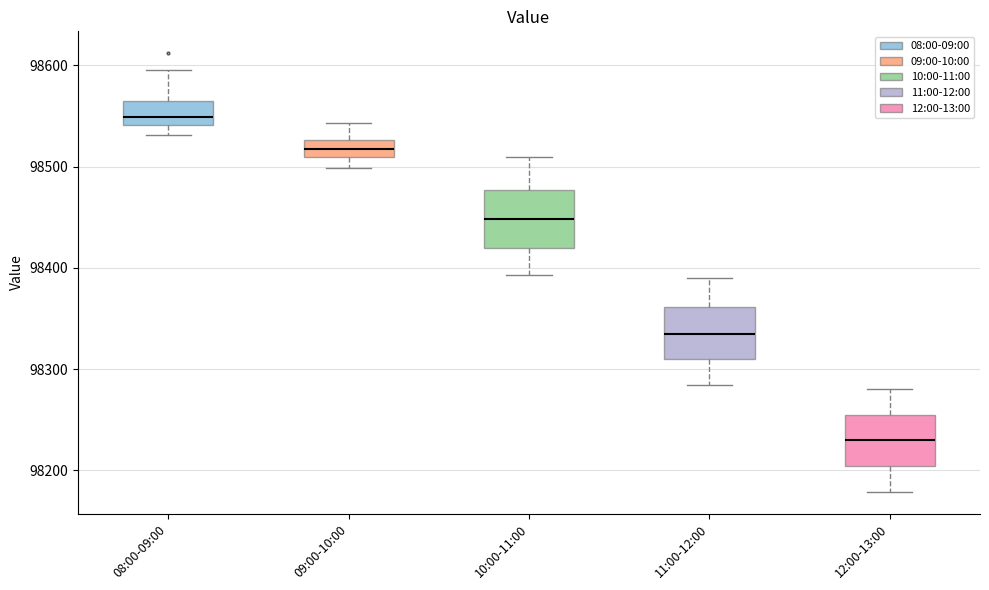

Which box's median line is the lowest?

12:00-13:00